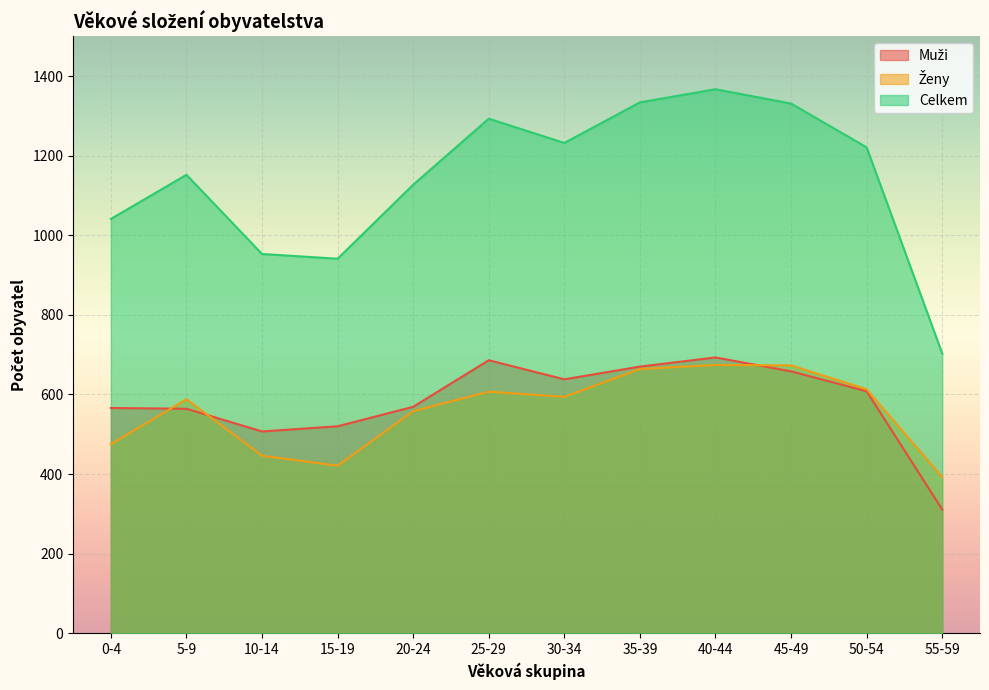

The value of Celkem at 5-9 is 627. True or false?

False